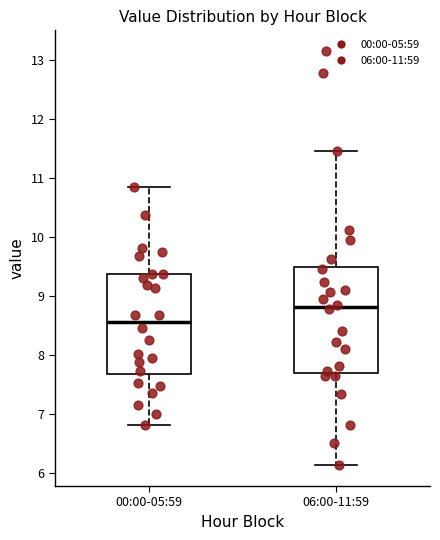

Where does the upper whisker of the box for 06:00-11:59 end on the y-axis? The values are not printed on the chart, so give them approximately, as read against the axis.

11.5